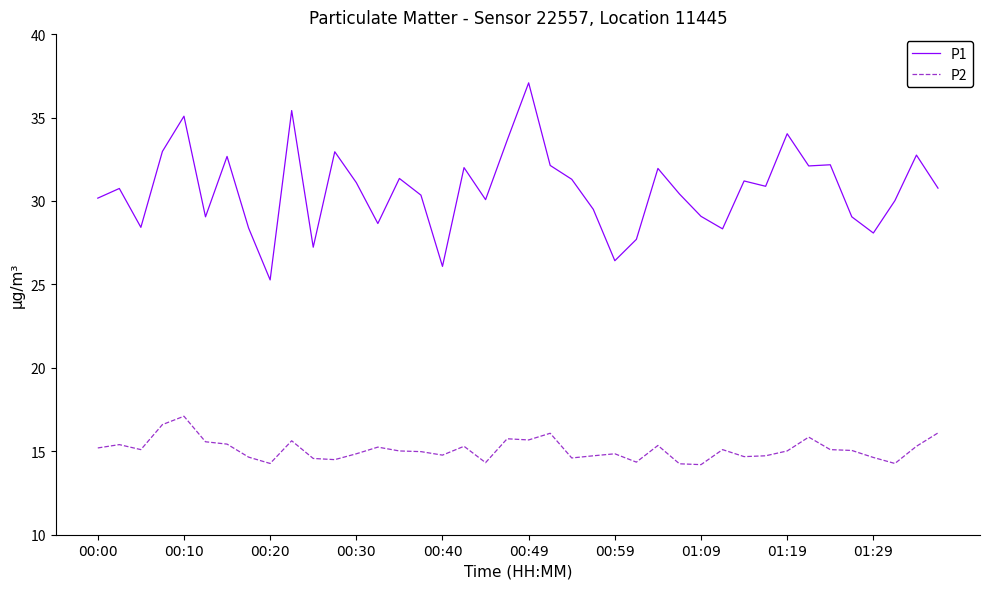

Which series has the largest total across all categories?

P1